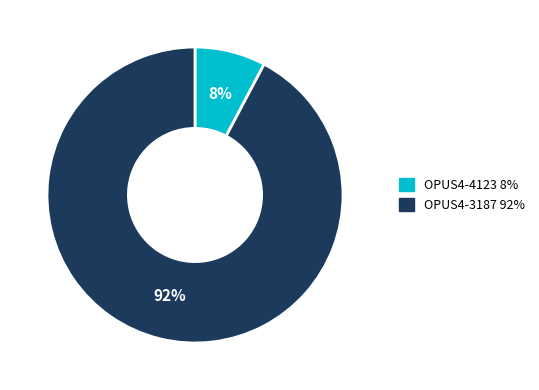

To the nearest percent, what is the average slice percentage?

50%